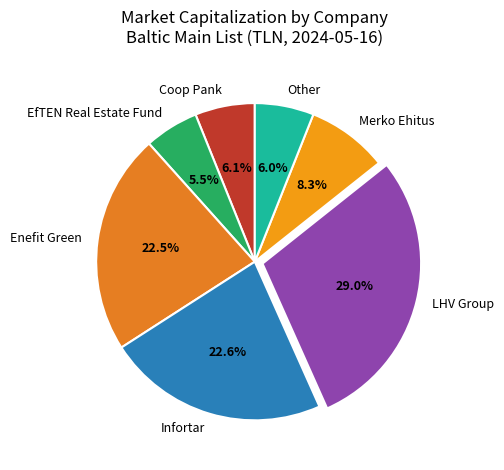

Is it true that Infortar is 23% of the pie?

True